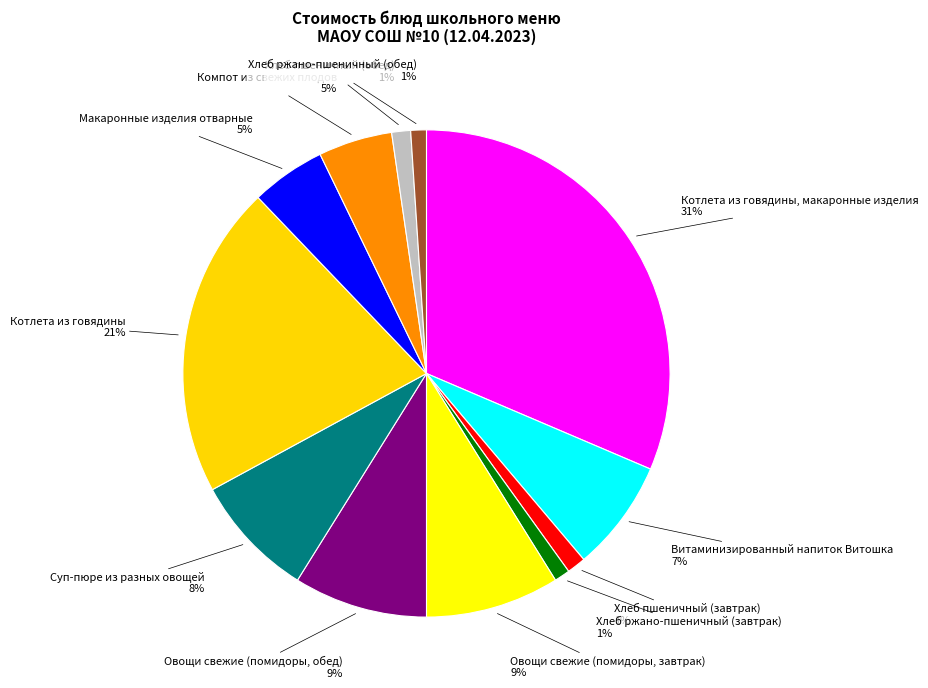

Is there any slice that represents more than half of the pie?

No